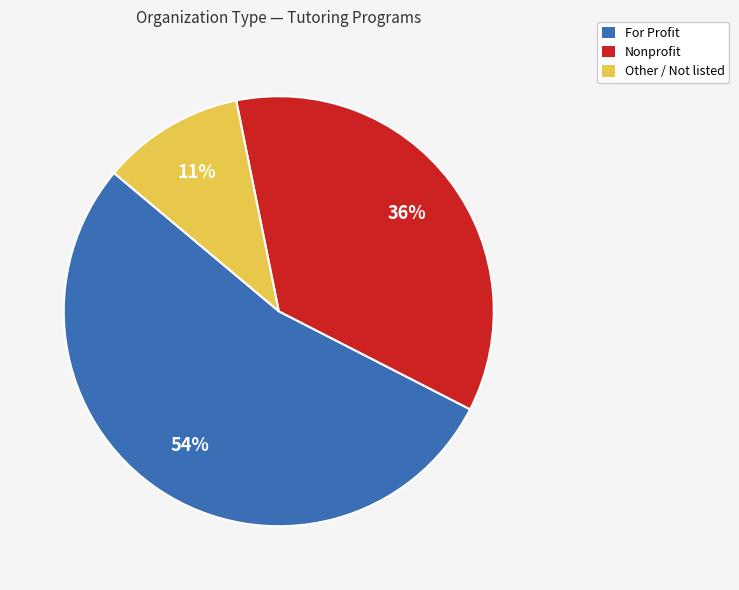

To the nearest percent, what is the average slice percentage?

33%